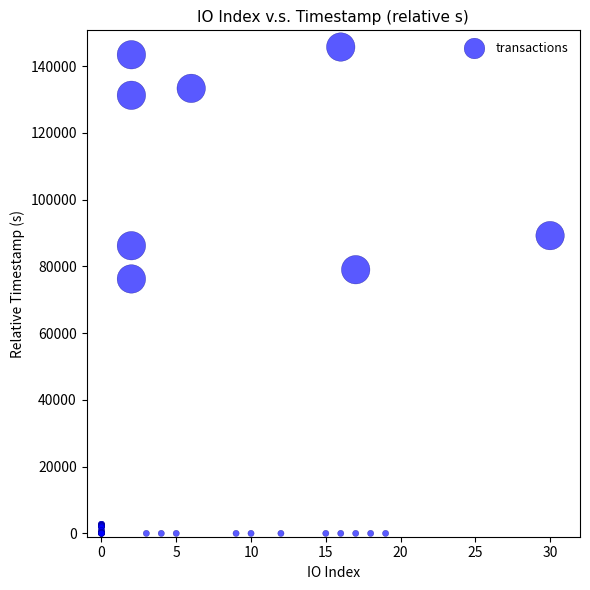

What Y value in the scatter plot is closest to 72866?

76240